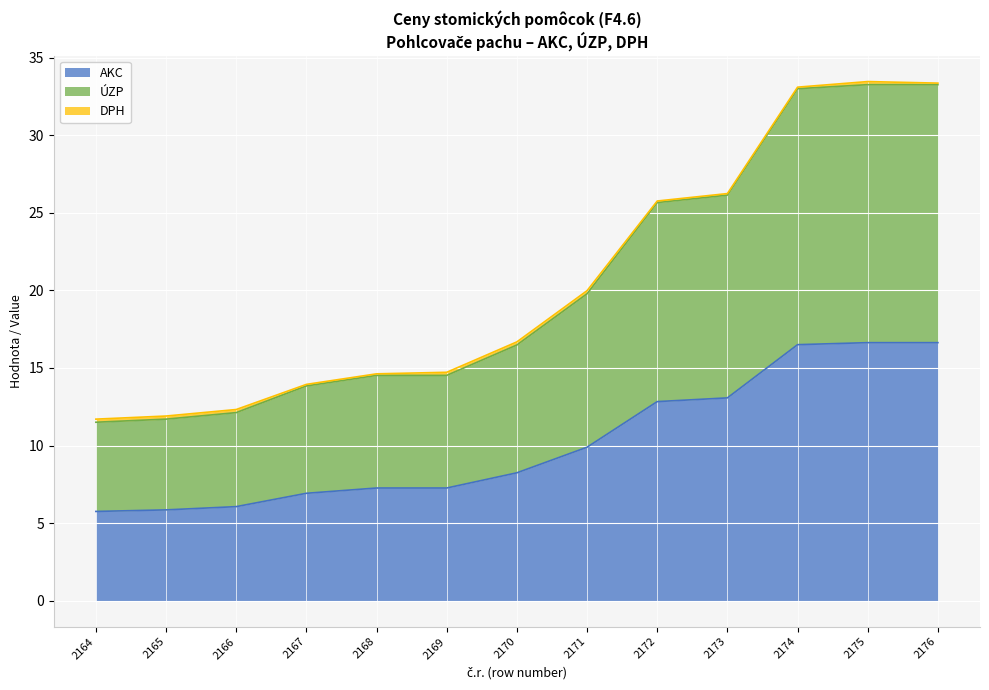

True or false: DOP and DPH intersect in this chart.

False